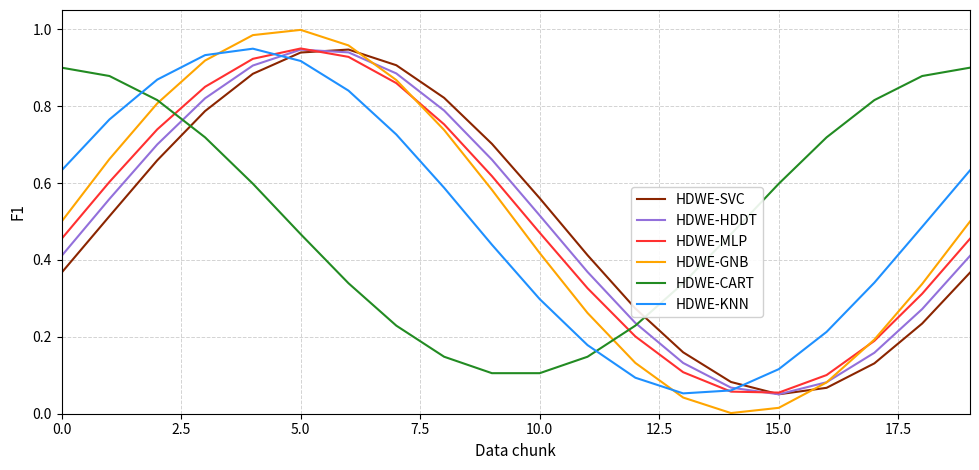

True or false: HDWE-CART and HDWE-KNN cross at least once.

True